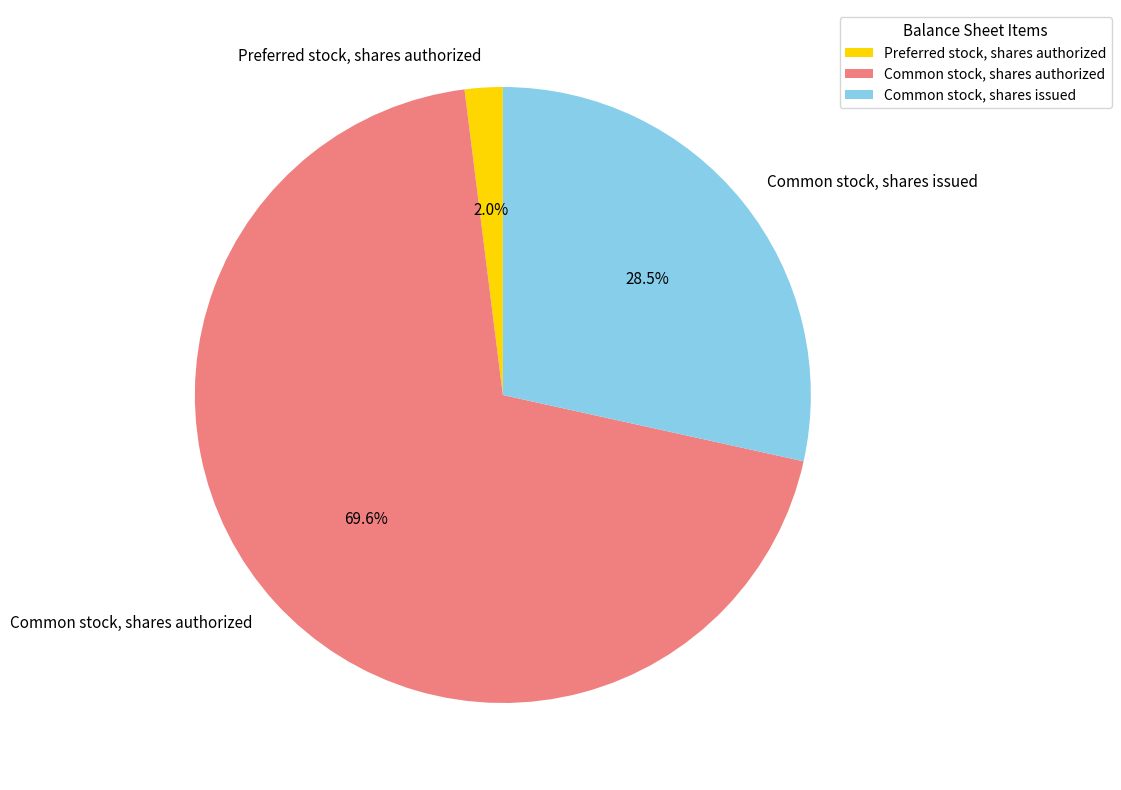

What is the majority slice?

Common stock, shares authorized